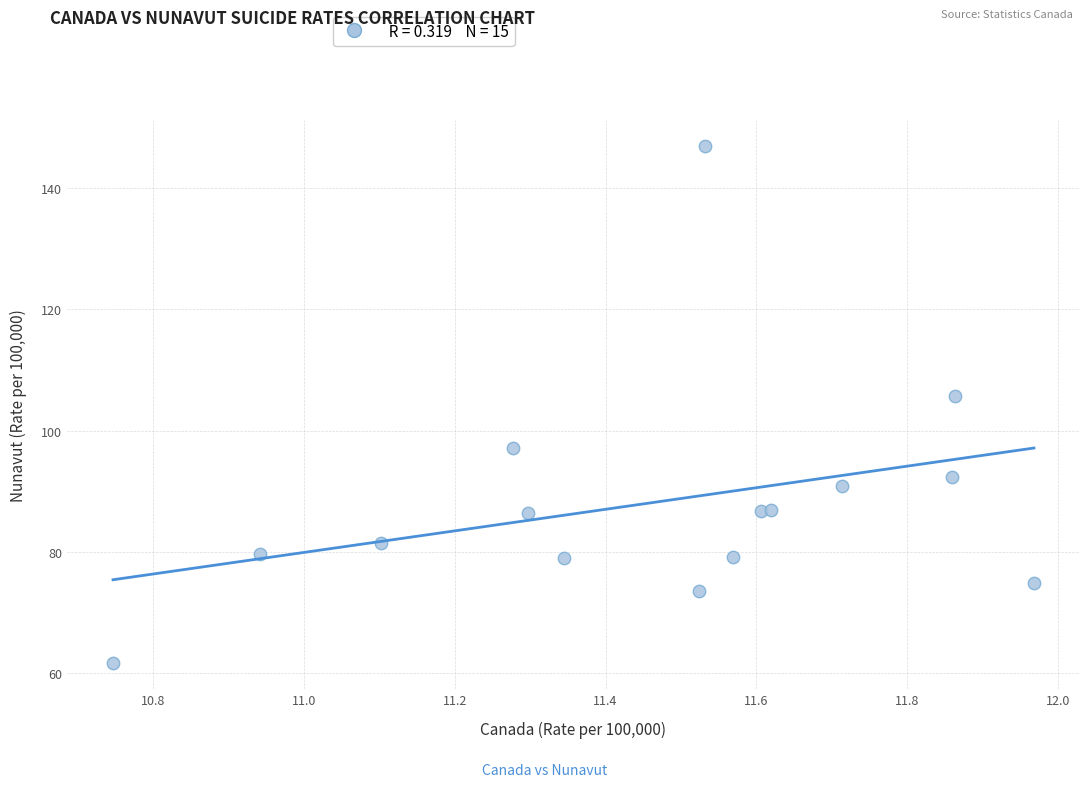

What Y value in the scatter plot is closest to 104?

105.7